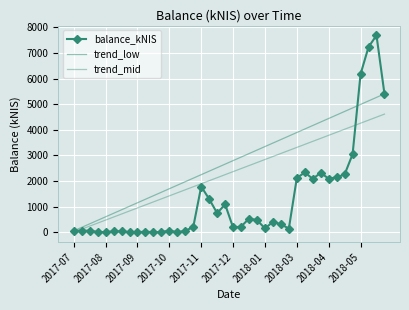

What is the highest value of the balance_kNIS series?

7687.6